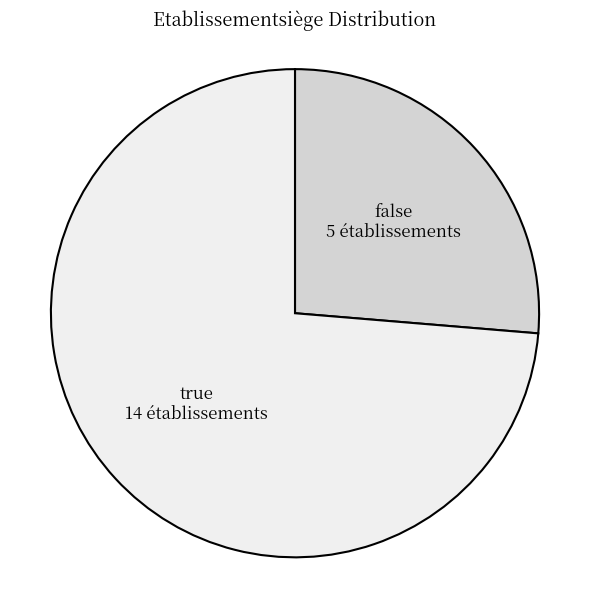

Is there any slice that represents more than half of the pie?

Yes